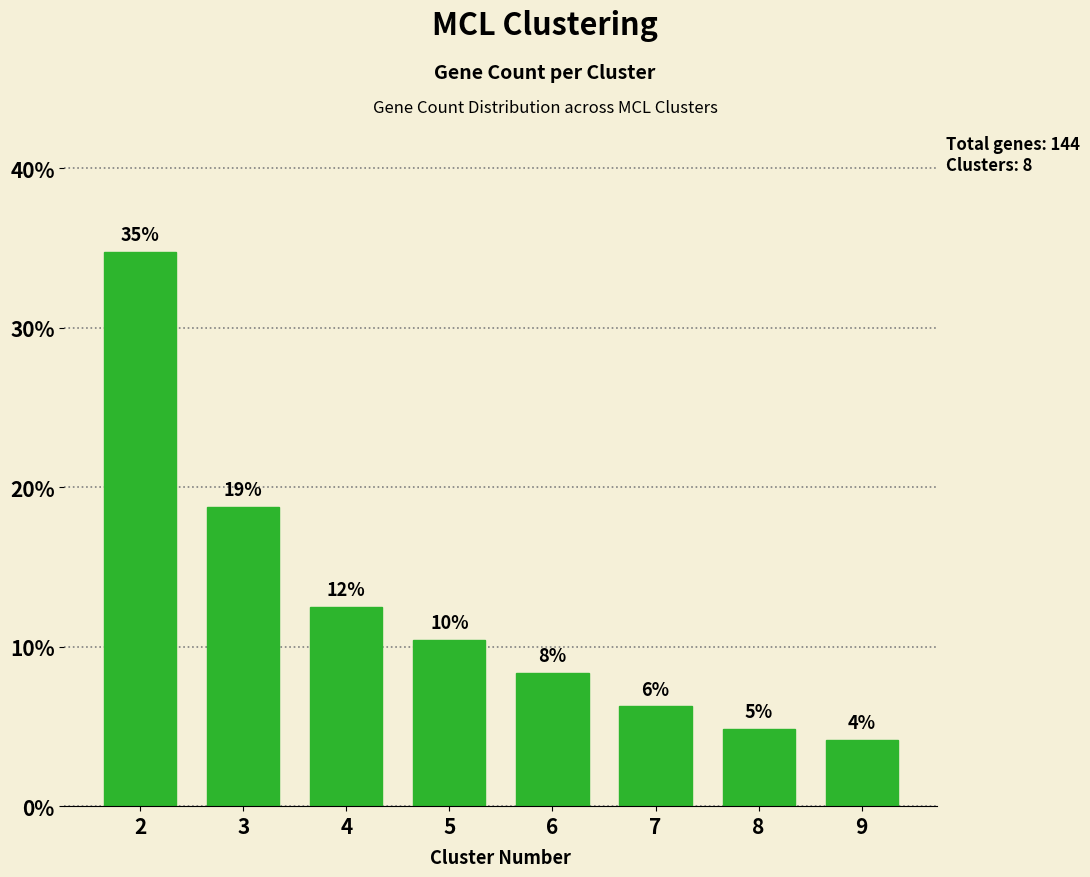

Where is the data nearest to the value 19?

3